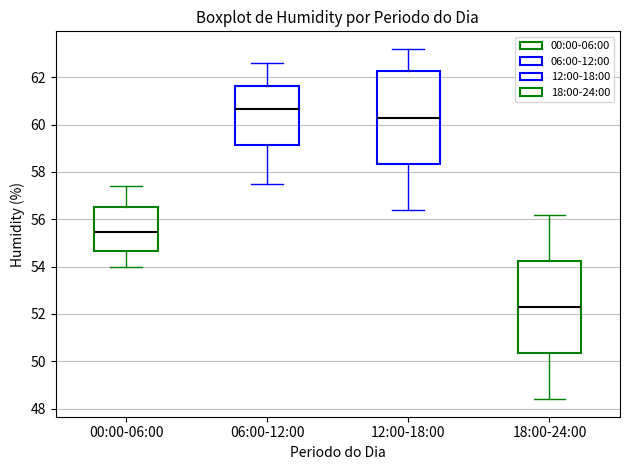

Which box has the lowest median line?

18:00-24:00